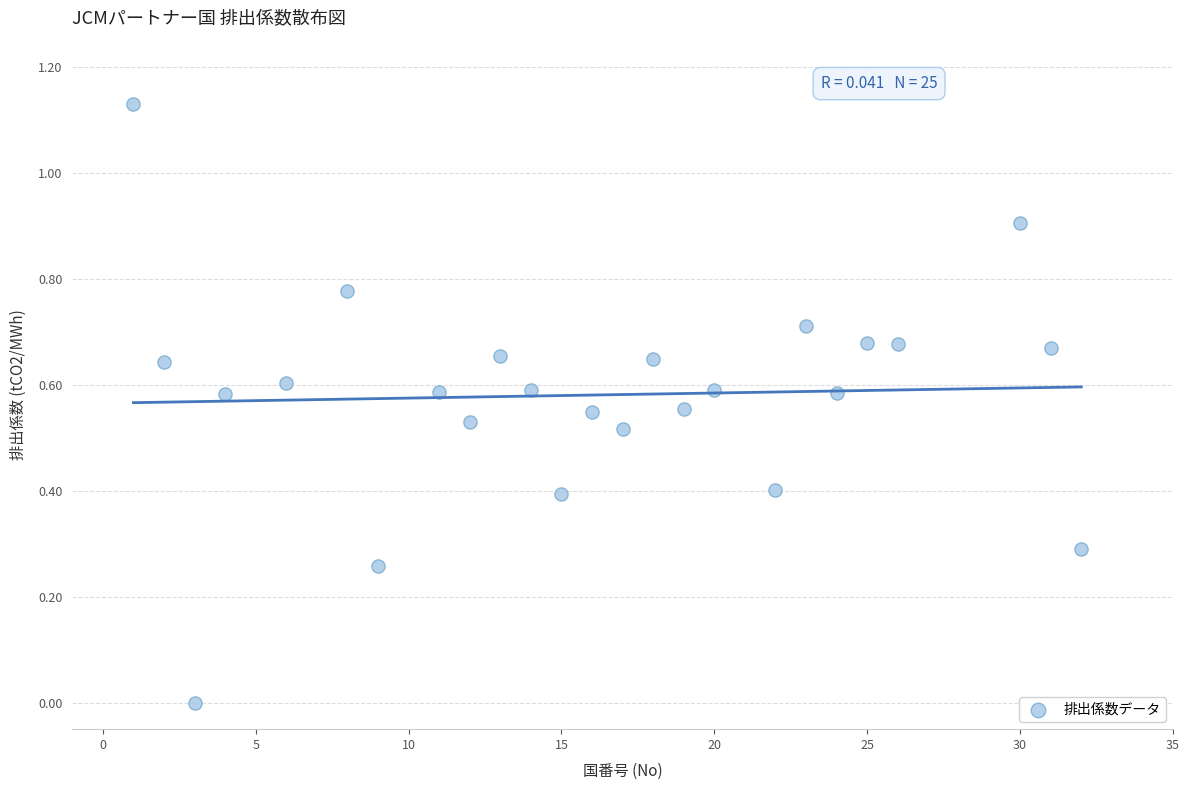

What is the range of X values (max minus min)?

31.0